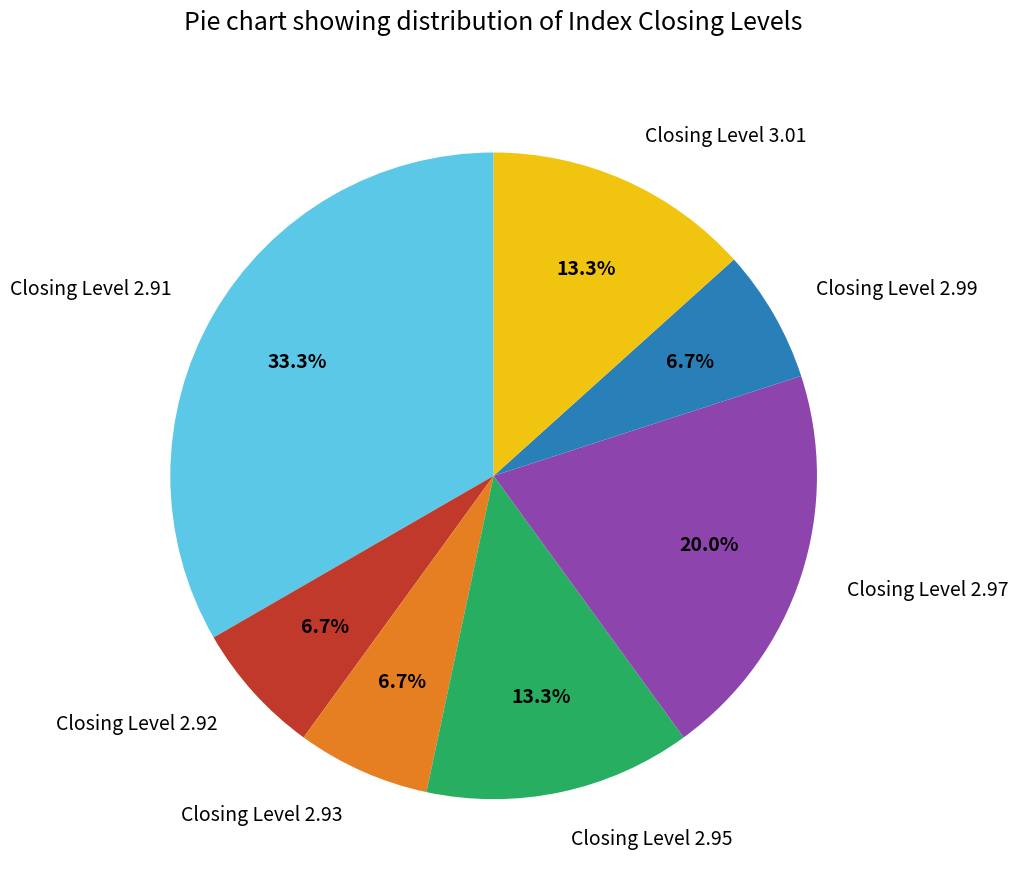

What portion of the pie excludes Closing Level 2.92?

93.3%